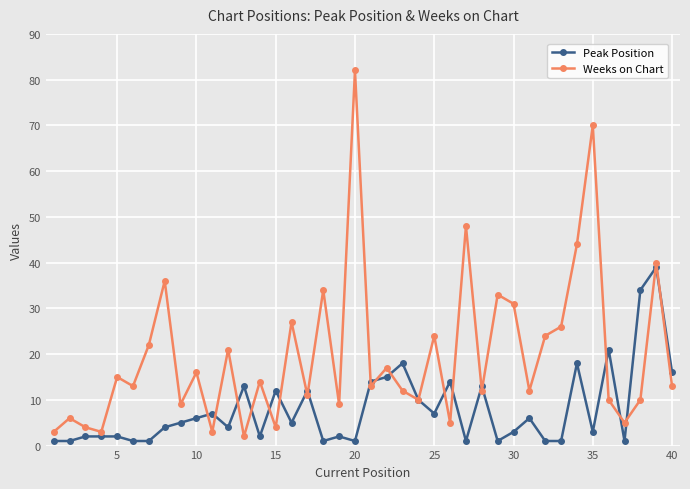

Reading left to right, extract all data points from this chart.

Peak Position: 1	1	2	2	2	1	1	4	5	6	7	4	13	2	12	5	12	1	2	1	14	15	18	10	7	14	1	13	1	3	6	1	1	18	3	21	1	34	39	16
Weeks on Chart: 3	6	4	3	15	13	22	36	9	16	3	21	2	14	4	27	11	34	9	82	13	17	12	10	24	5	48	12	33	31	12	24	26	44	70	10	5	10	40	13